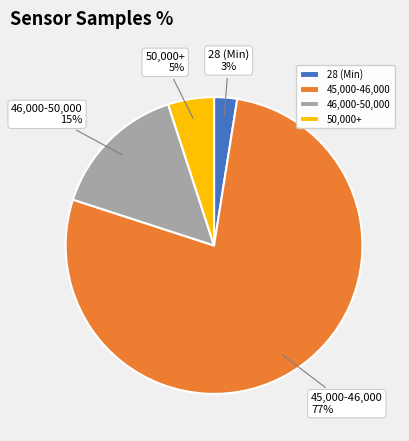

Do 28 (Min) and 46,000-50,000 together represent more than half of the pie?

No